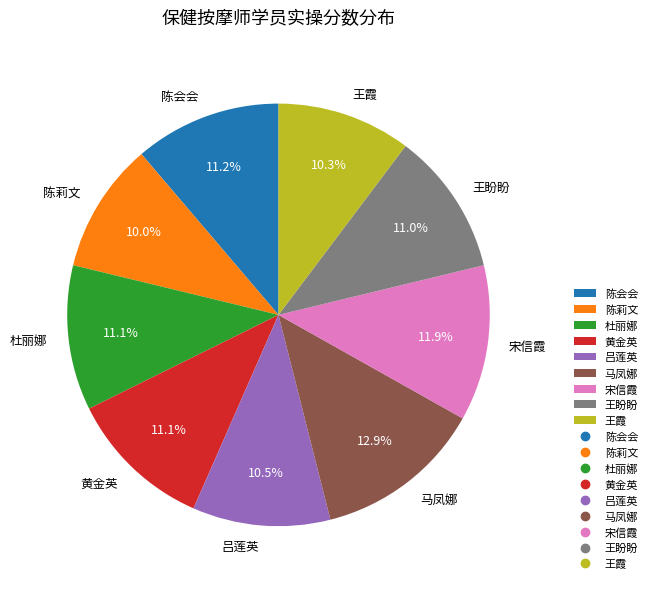

What percentage do 陈会会 and 杜丽娜 together represent?

22.3%